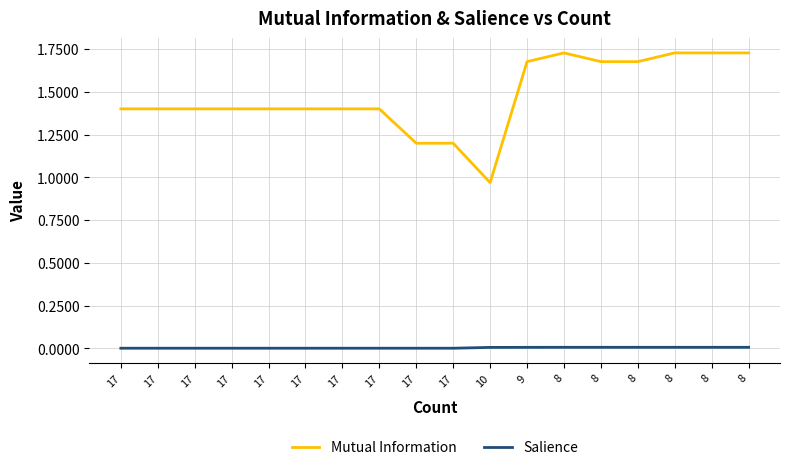

How many series are shown in this chart?

2